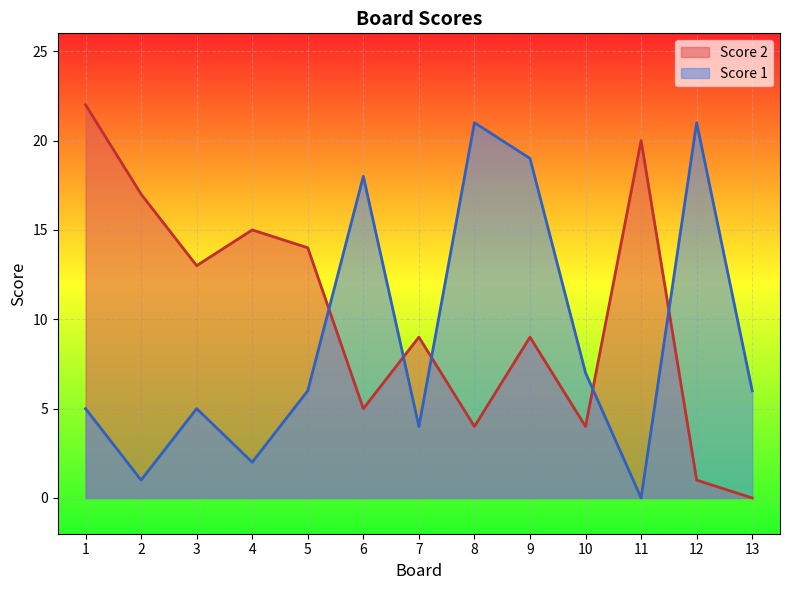

How many series are shown in this chart?

2